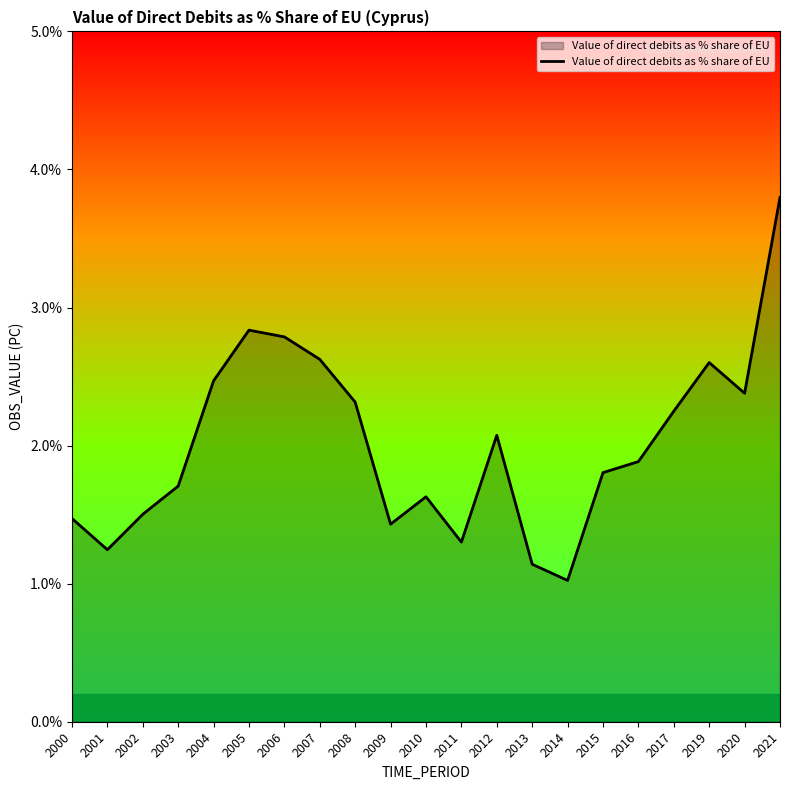

How many interior local peaks (higher than both neighbors) does the data have?

4